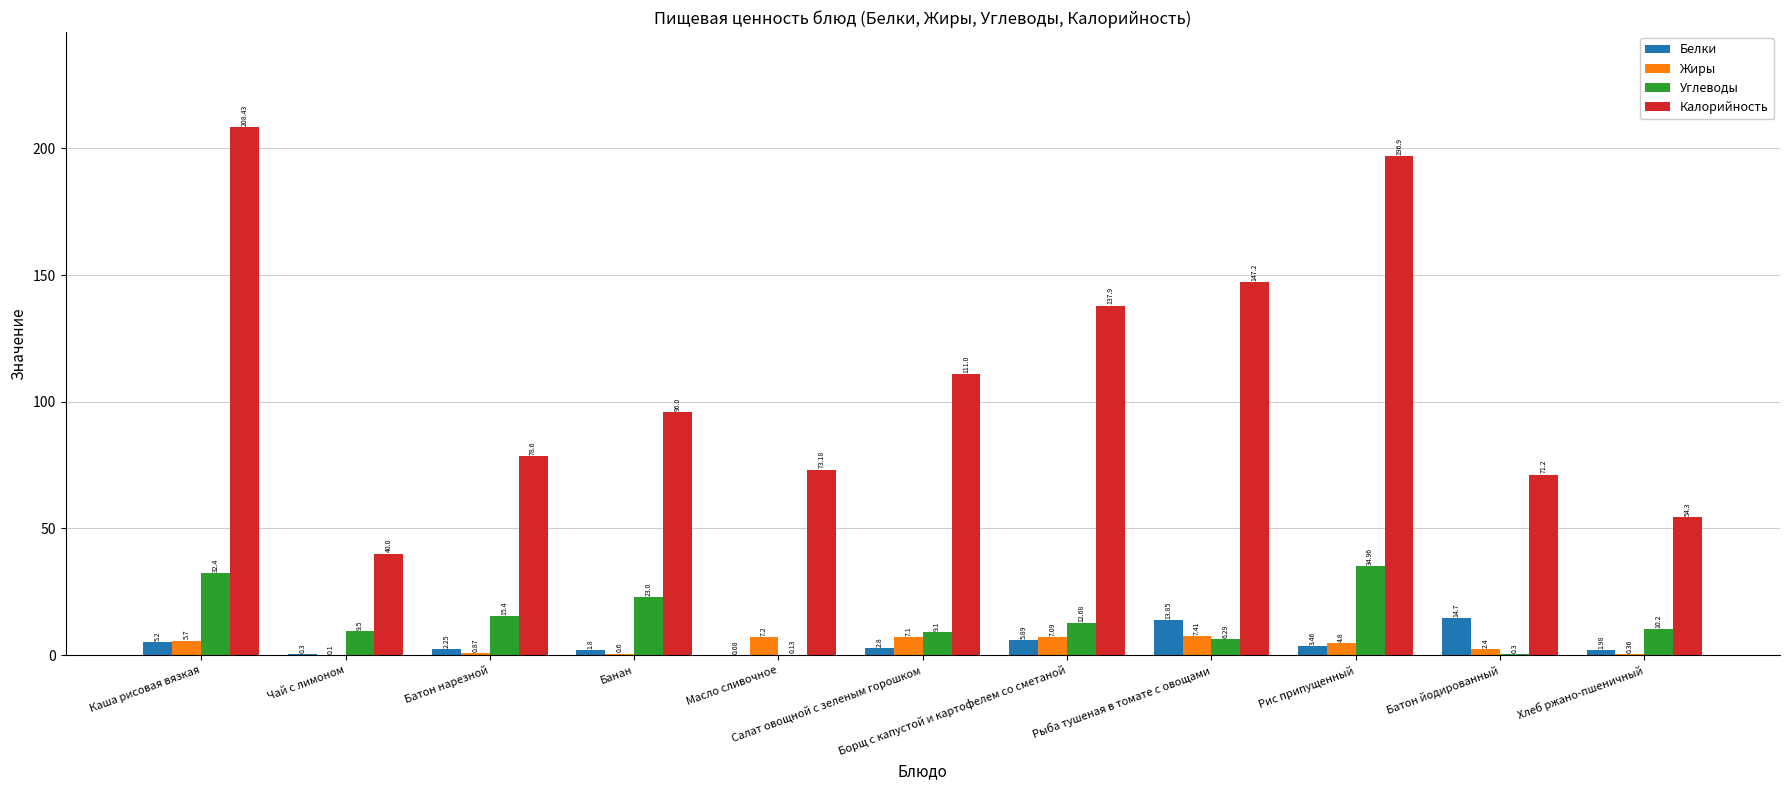

Which series has the largest total across all categories?

Калорийность